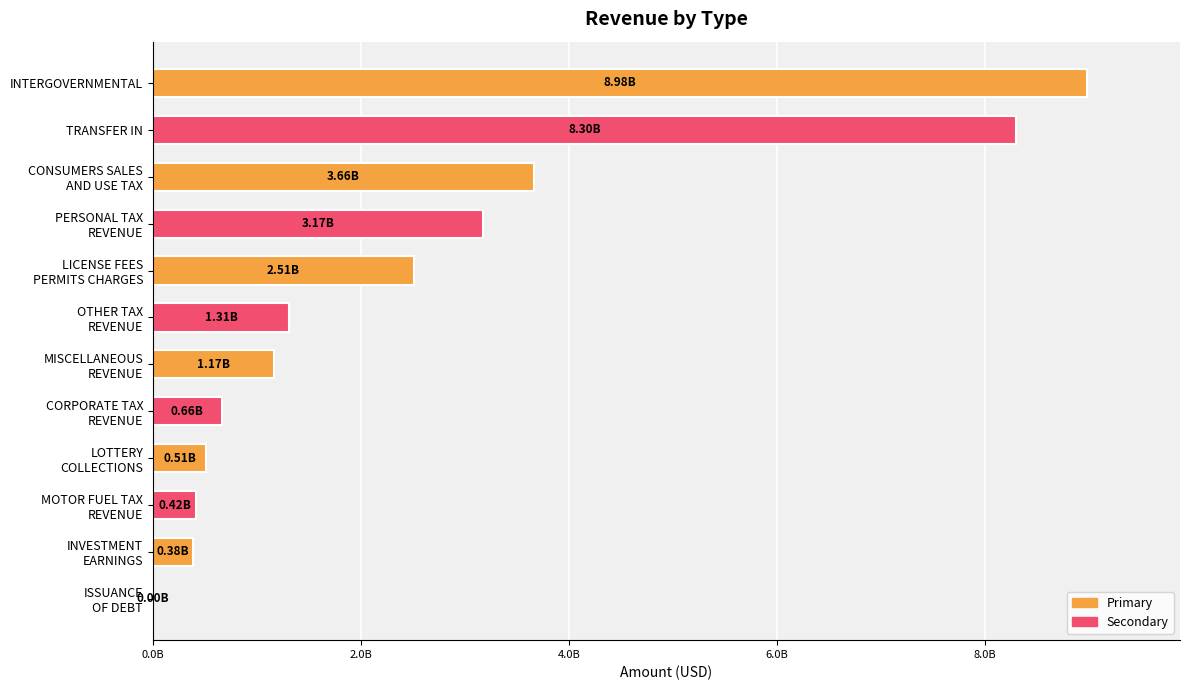

Are the bars horizontal?

Yes